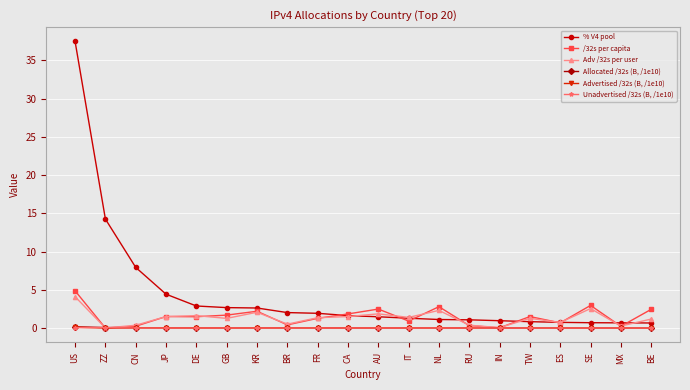

Which series has the largest total across all categories?

% V4 pool